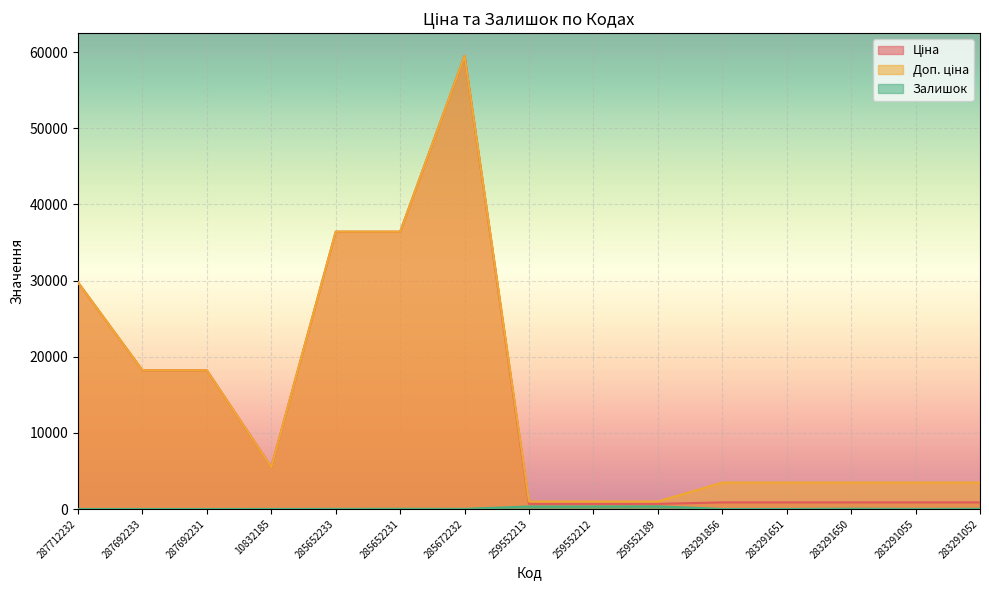

What is the average value of the Залишок series?

78.1